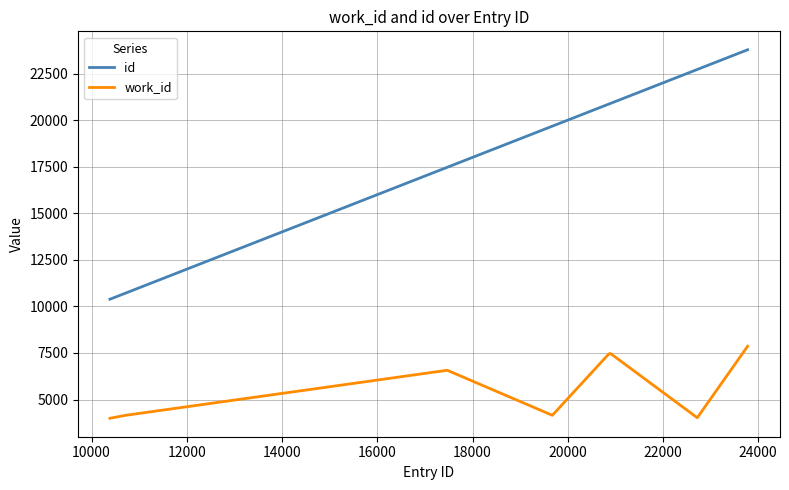

What is the difference between the maximum and minimum values in the id series?

13393